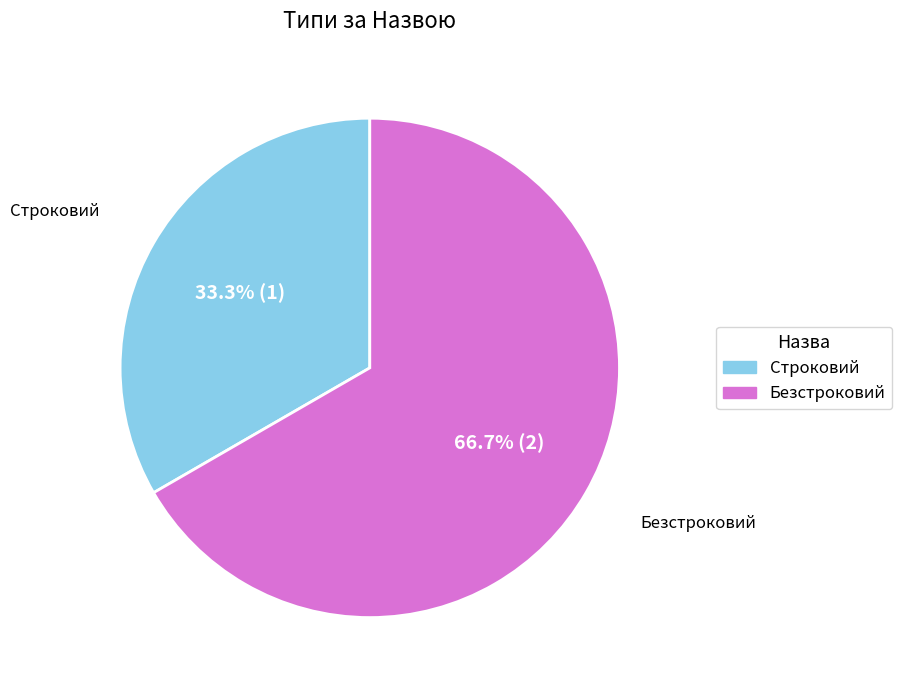

Which has a higher value, Безстроковий or Строковий?

Безстроковий